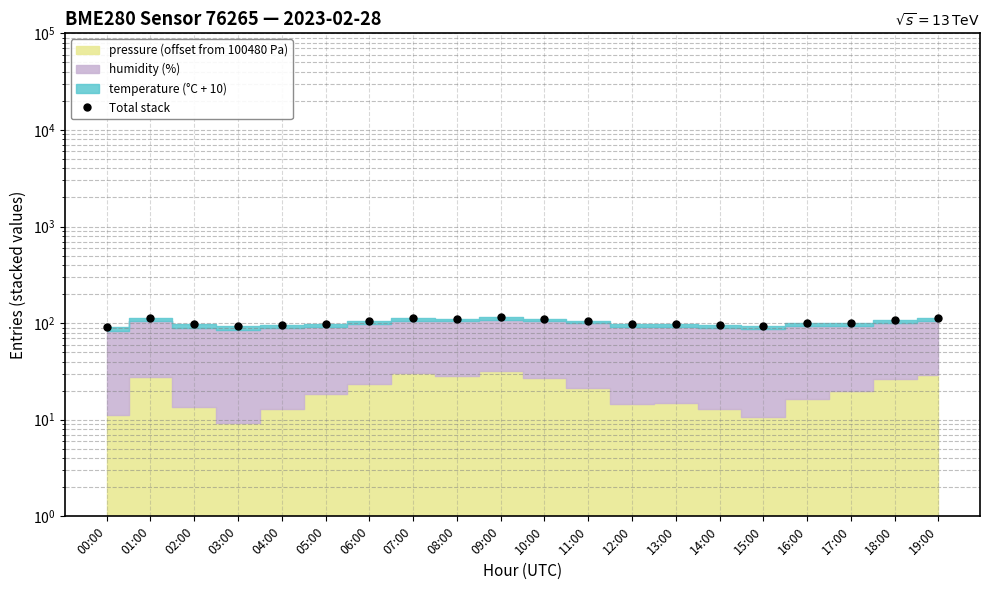

Where does the data first go above 100?

01:00